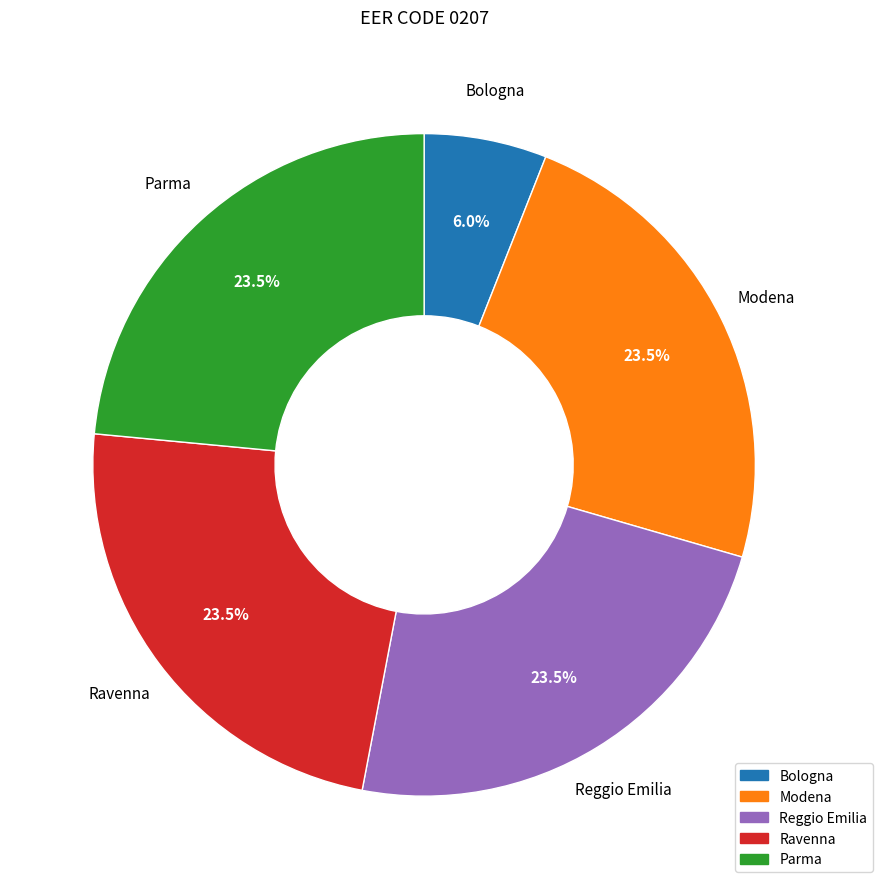

Is there a majority slice in this chart?

No